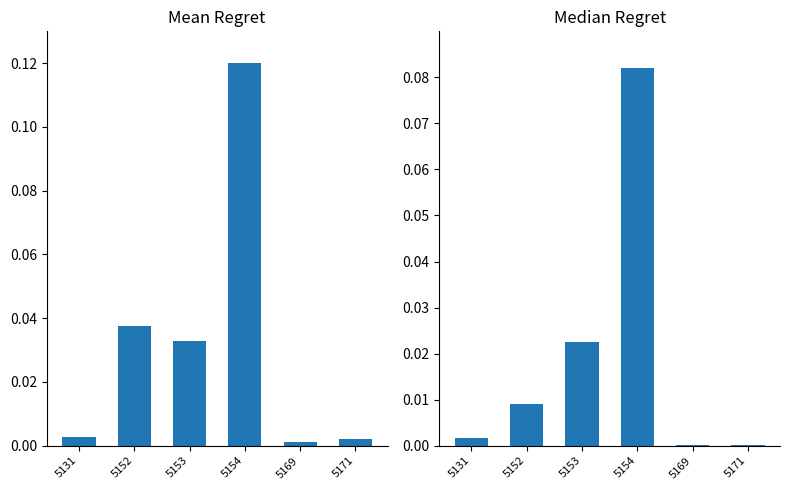

At which category is the sum across all series the highest?

5154